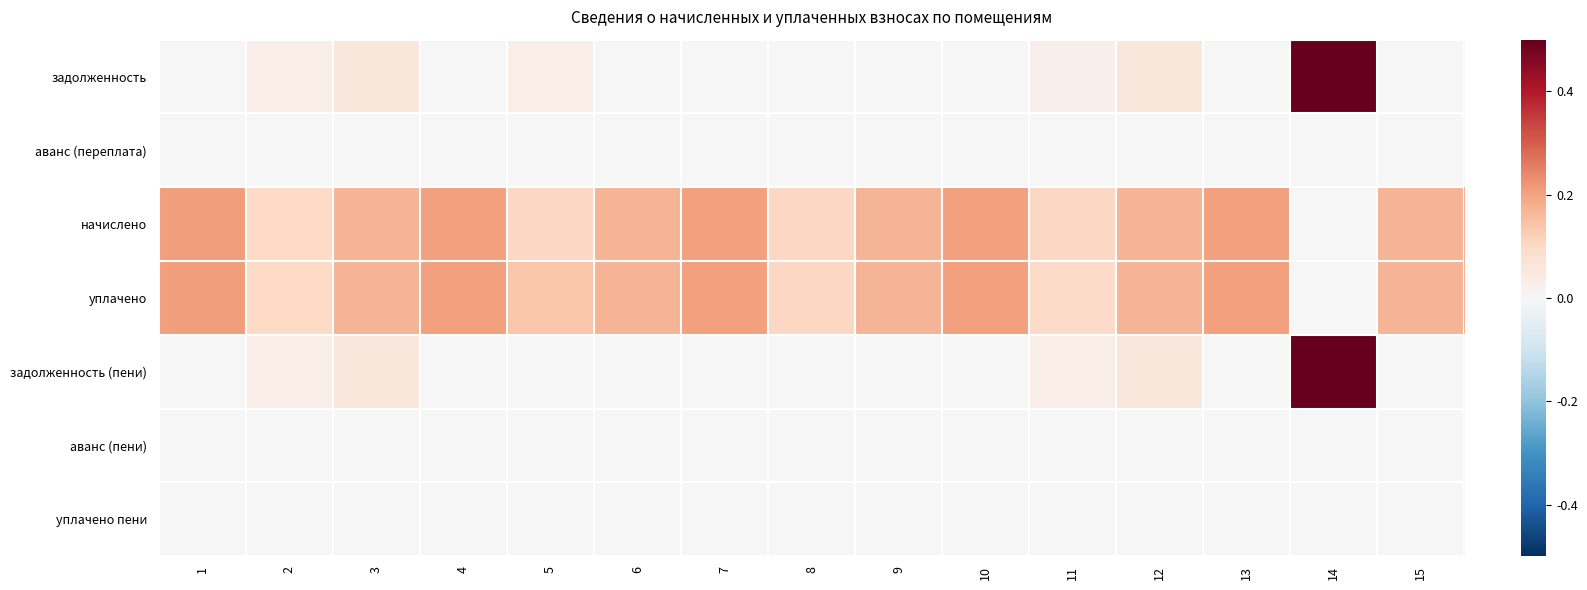

How many categories are shown in the chart?

15